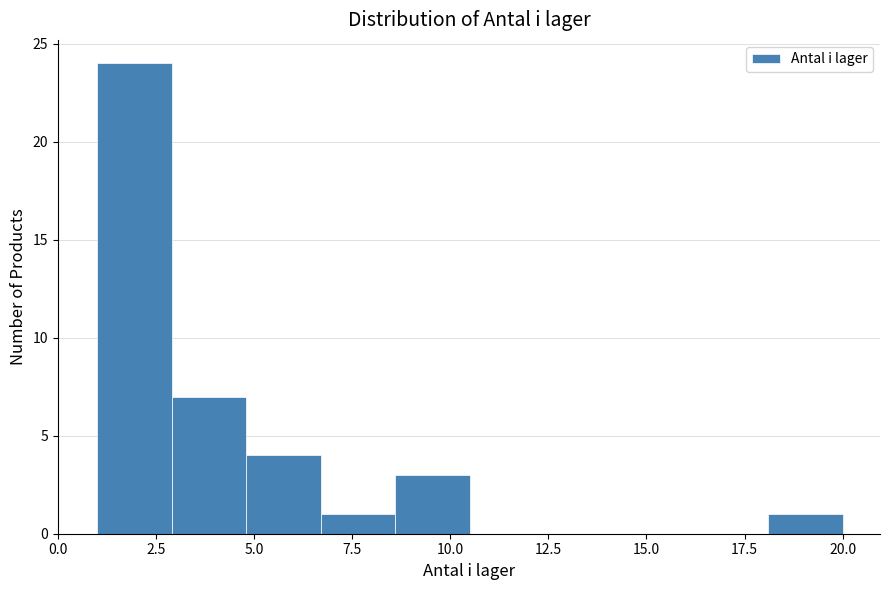

Read against the x-axis, roughly where is the centre of the tallest bar?

2.0